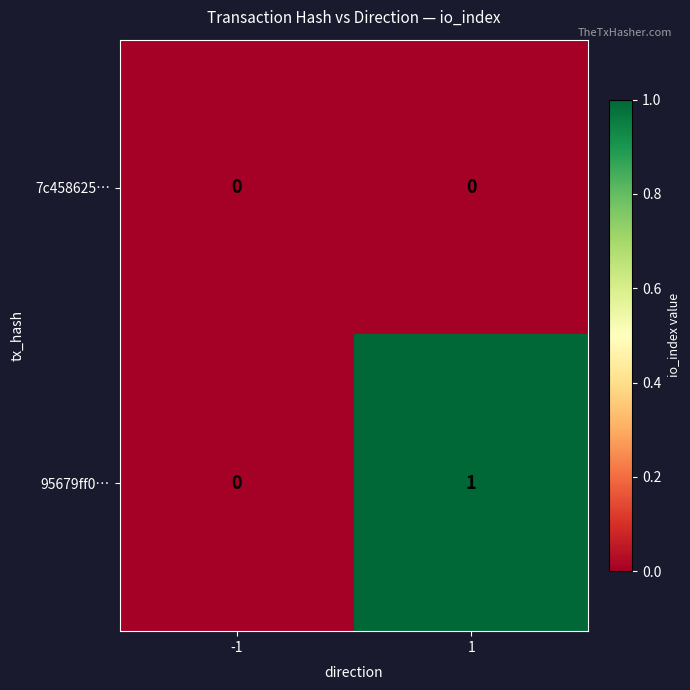

List the series in order of their overall mean, lowest first.

7c458625…, 95679ff0…